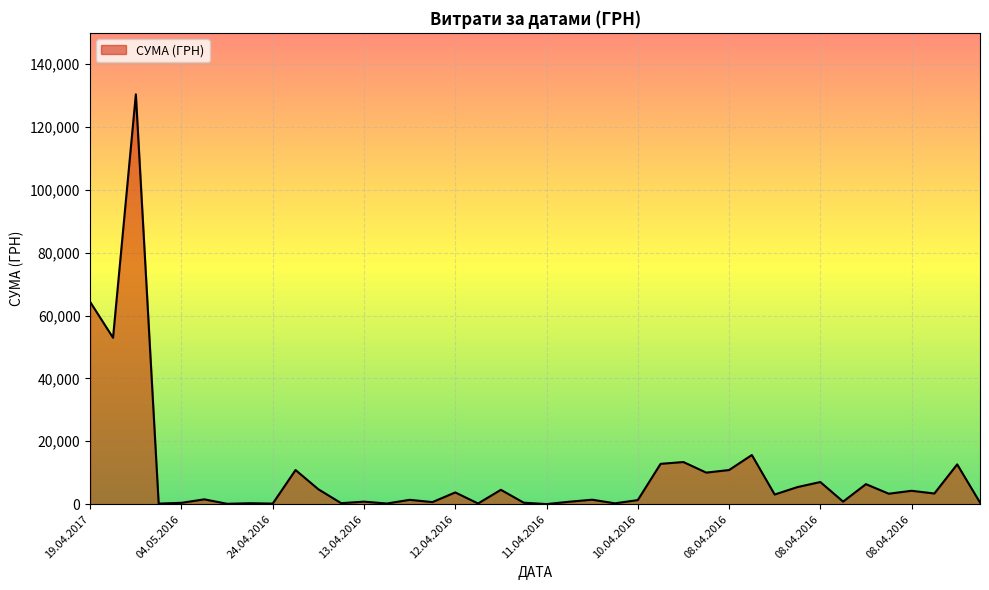

What is the greatest value displayed?

130379.7